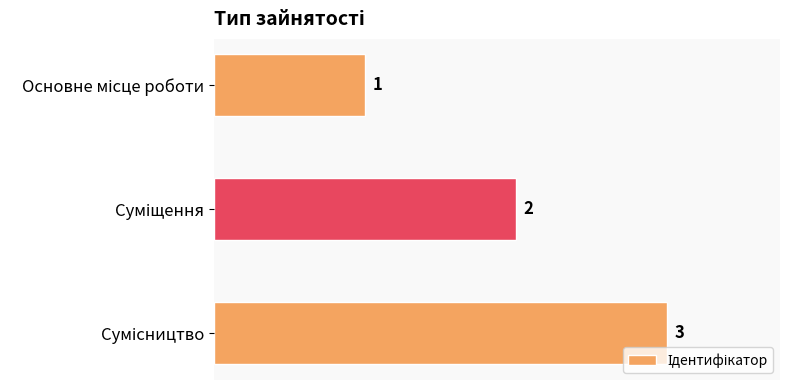

What is the sum of all values?

6